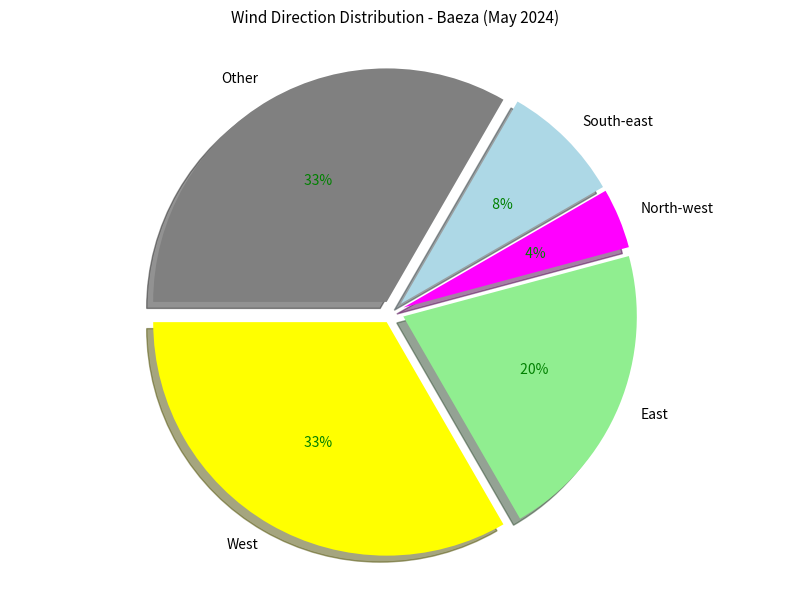

Does Other account for over 50% of the chart?

No